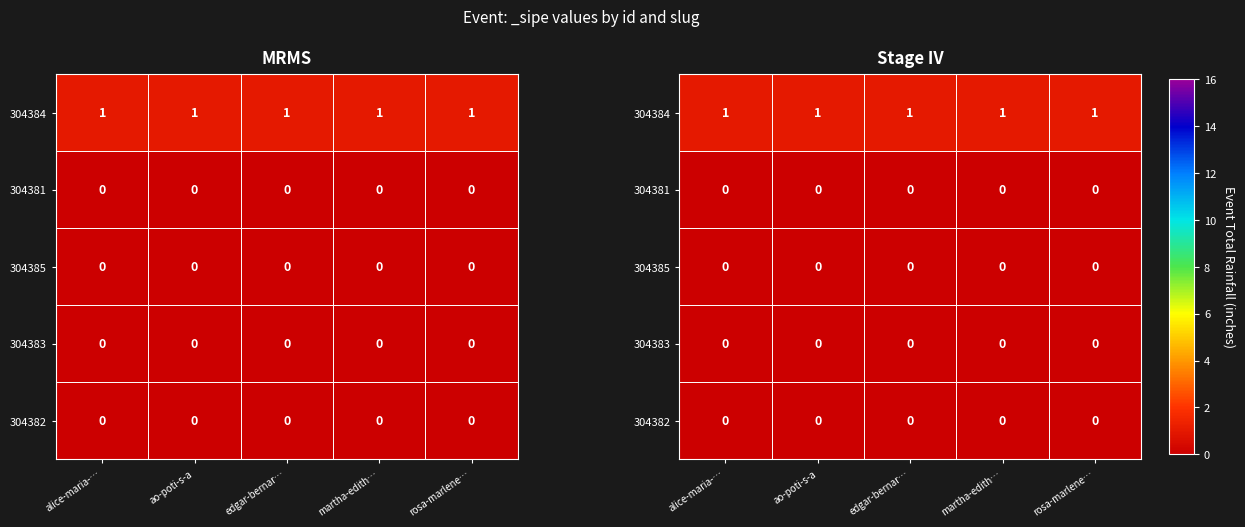

Is the value of 304382 at alice-maria-… greater than the value of 304381 at martha-edith…?

No